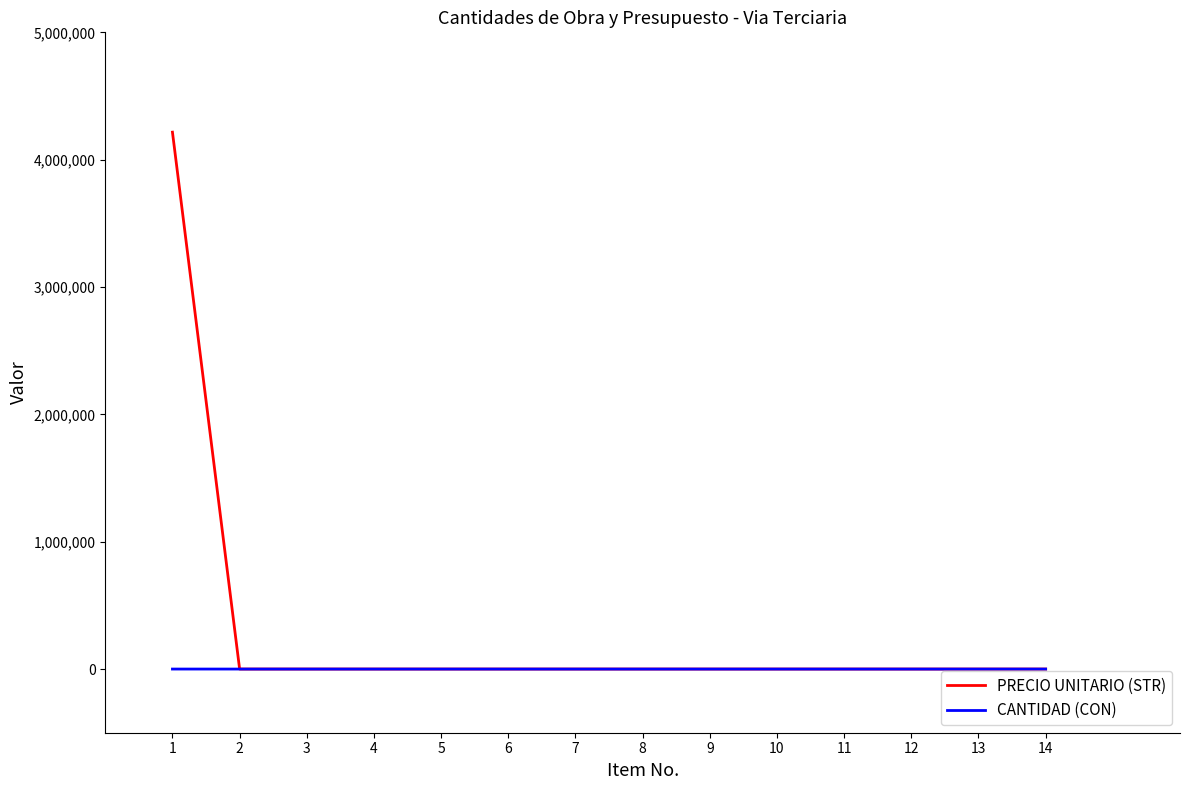

List the series in order of their peak value, highest first.

PRECIO UNITARIO (STR), CANTIDAD (CON)